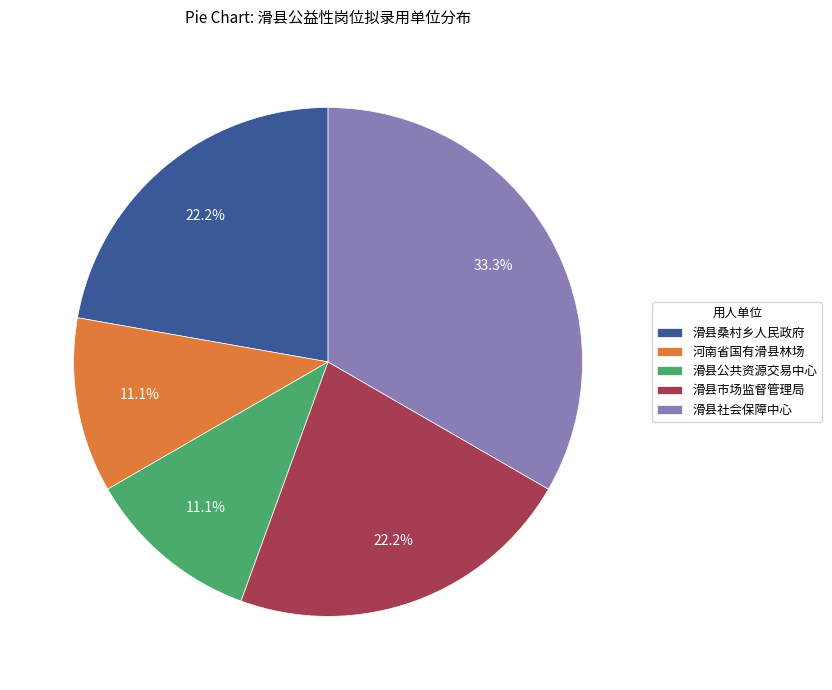

Does 滑县市场监督管理局 represent more than half of the total?

No